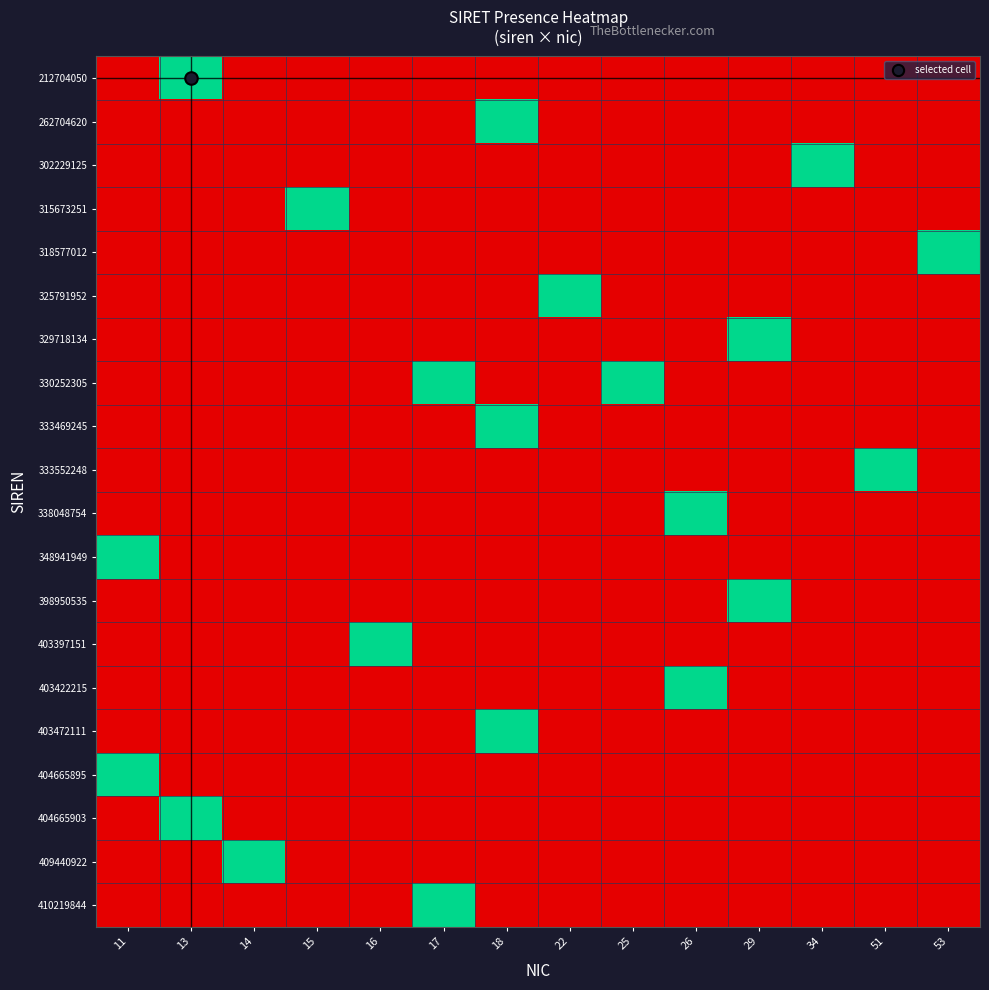

What is the spread (max minus min) of values at 51?

1